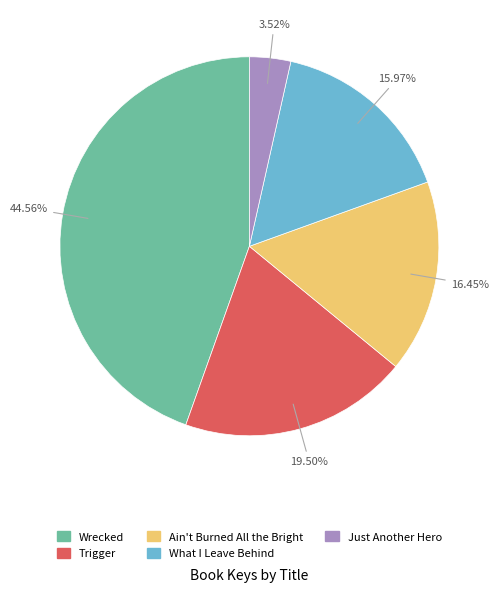

Which category has the biggest portion of the pie?

Wrecked